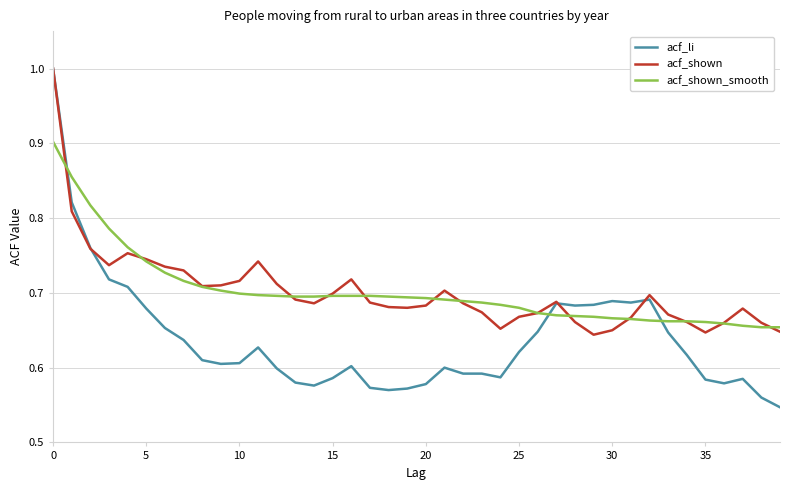

What is the maximum value for acf_shown?

1.0